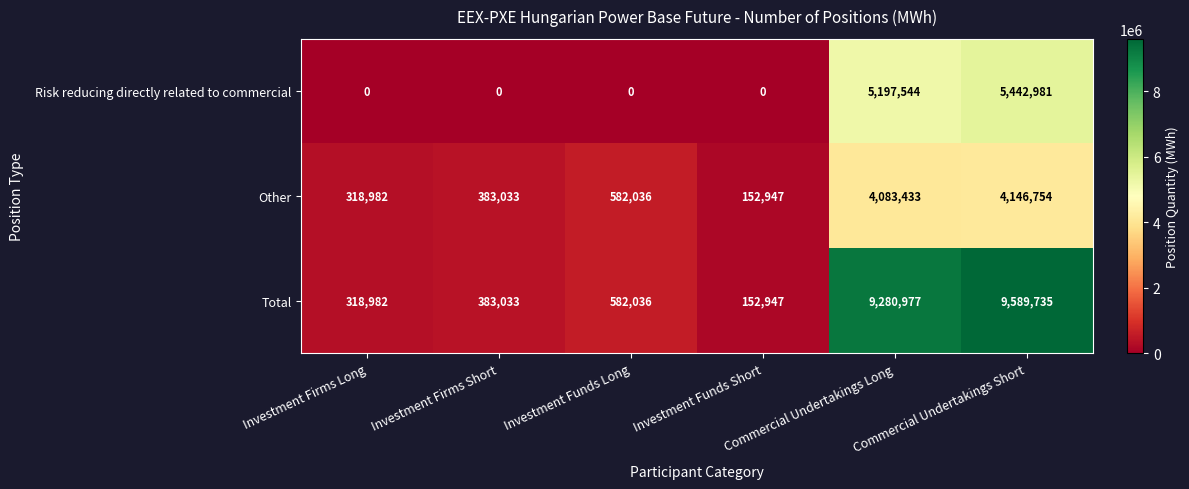

Which series has the widest spread of values?

Total